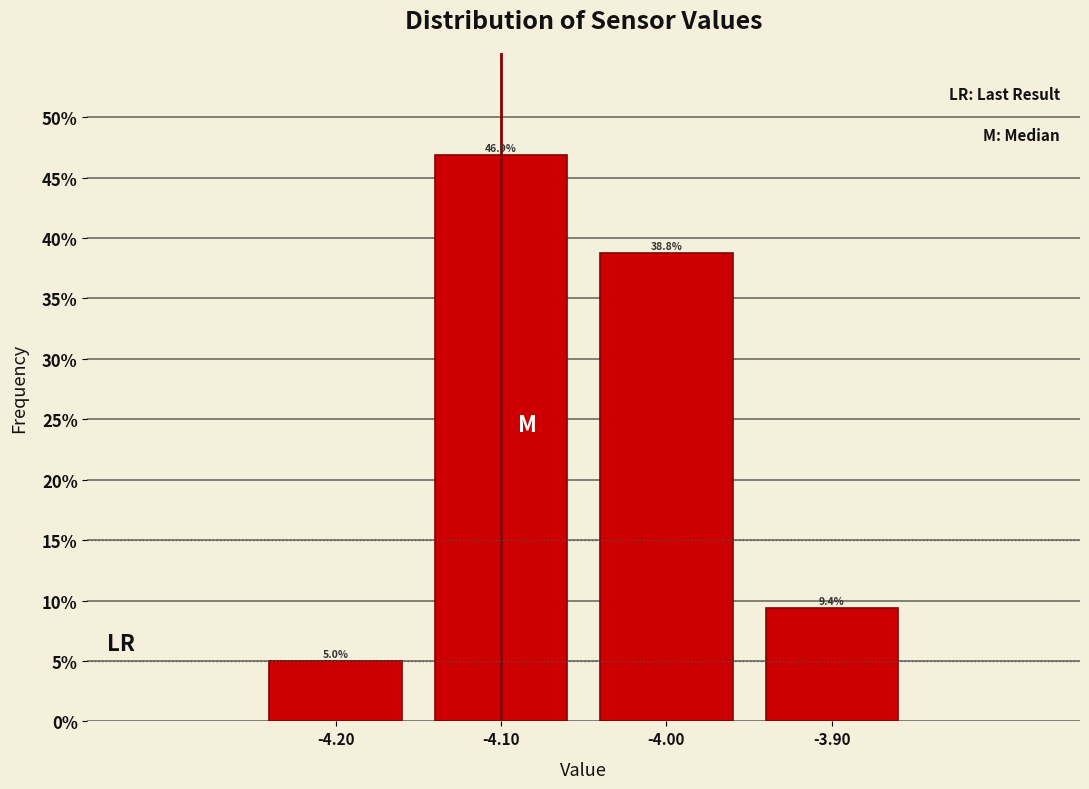

Which range on the x-axis has the tallest bar?

-4.15 to -4.05